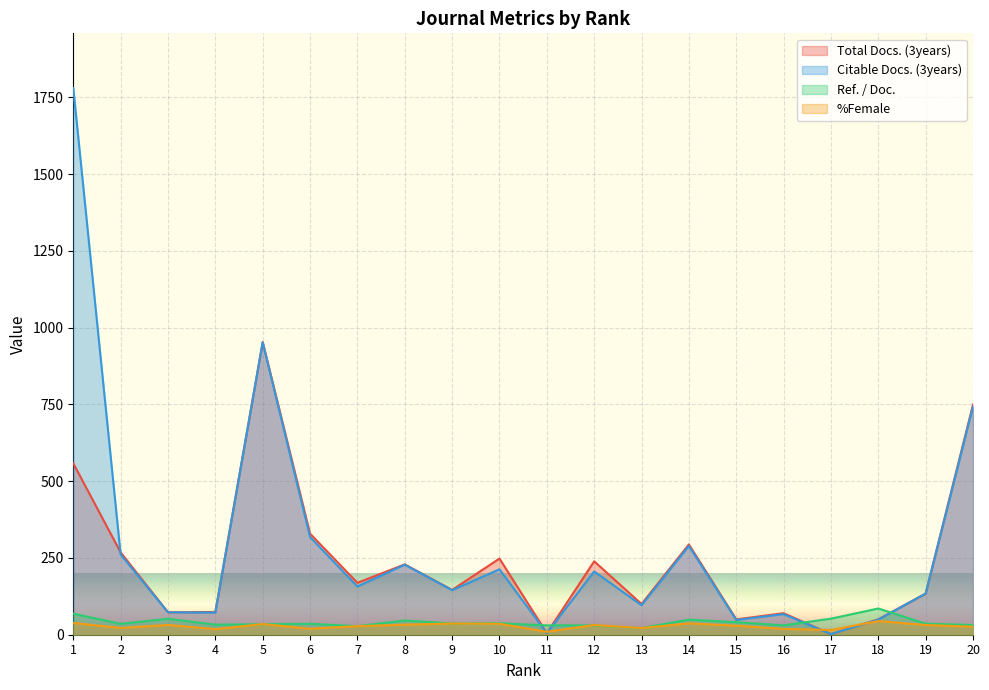

Reading right to left, transcribe all the data shown in this chart.

Total Docs. (3years): 749.0	134.0	50.0	2.0	70.0	50.0	294.0	100.0	239.0	5.0	248.0	146.0	229.0	169.0	329.0	953.0	74.0	73.0	268.0	558.0
Citable Docs. (3years): 743.0	134.0	49.0	2.0	67.0	48.0	289.0	96.0	206.0	5.0	213.0	145.0	228.0	157.0	318.0	952.0	72.0	73.0	261.0	1780.0
Ref. / Doc.: 31.6	35.9	85.5	52.3	30.5	40.8	49.0	21.7	30.4	30.4	37.2	36.6	46.3	27.8	35.5	34.1	32.8	51.9	35.4	68.5
%Female: 26.0	31.7	44.4	15.4	19.0	29.4	37.0	21.7	31.6	9.5	35.7	36.4	32.7	27.8	19.5	34.7	18.1	31.8	22.1	38.3